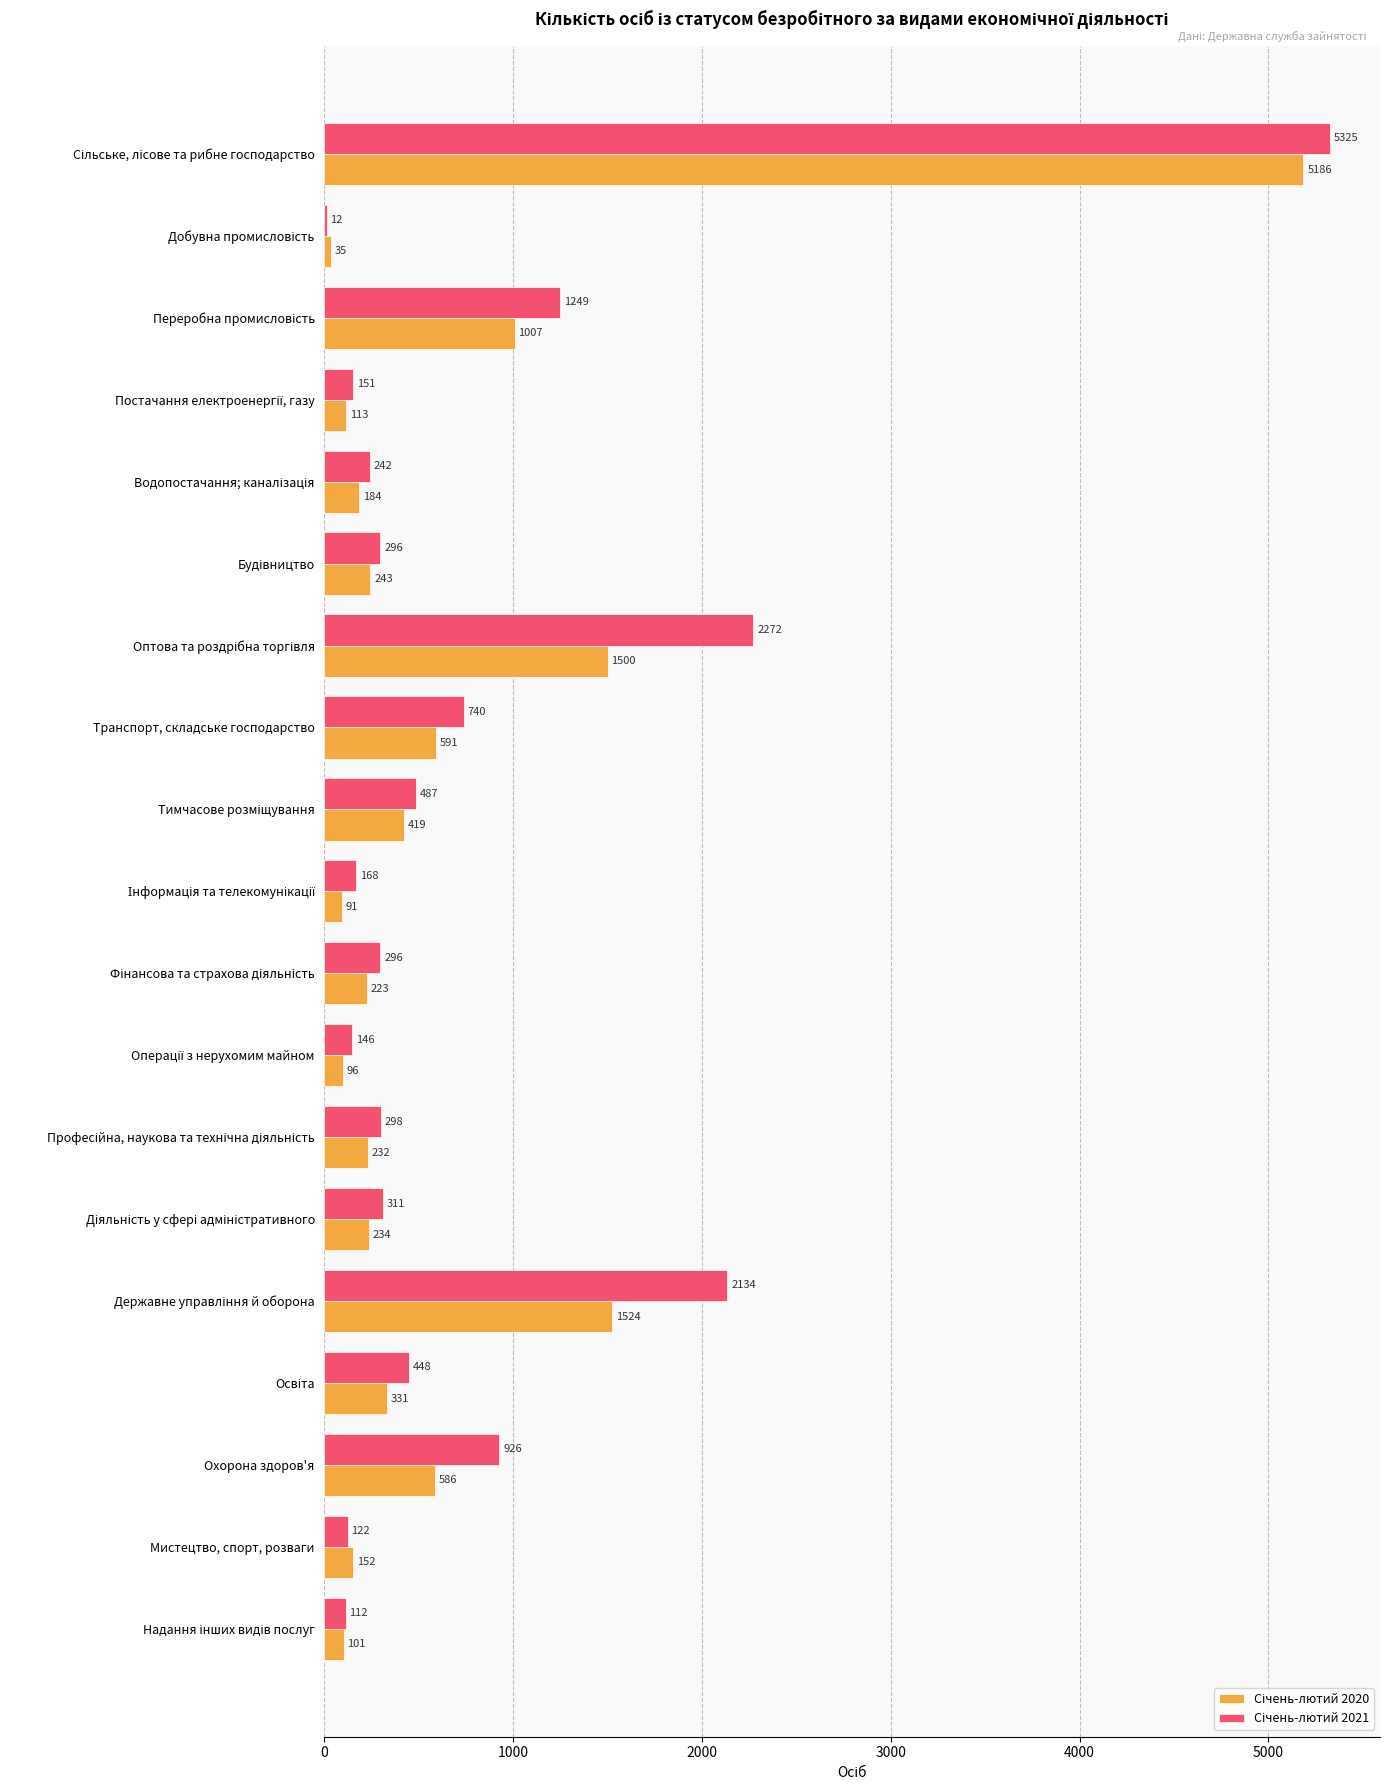

What is the maximum value shown in the chart?

5325